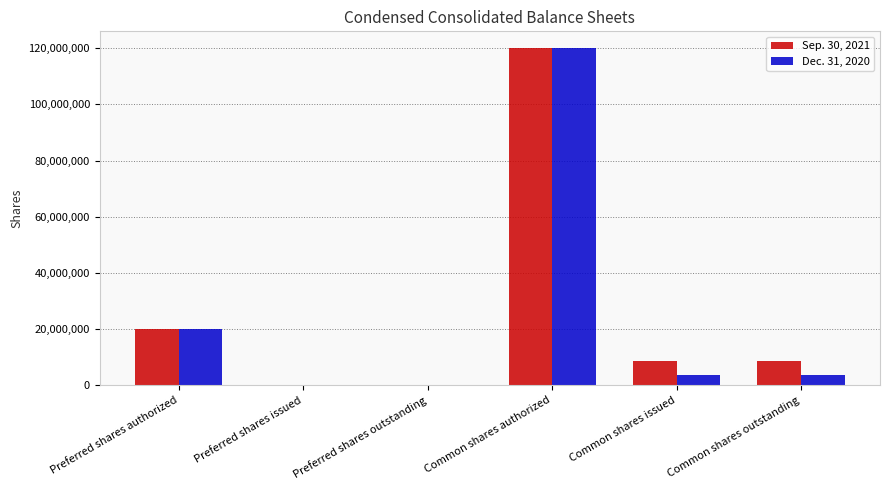

Is it true that Sep. 30, 2021 equals 11724166 at Preferred shares authorized?

False